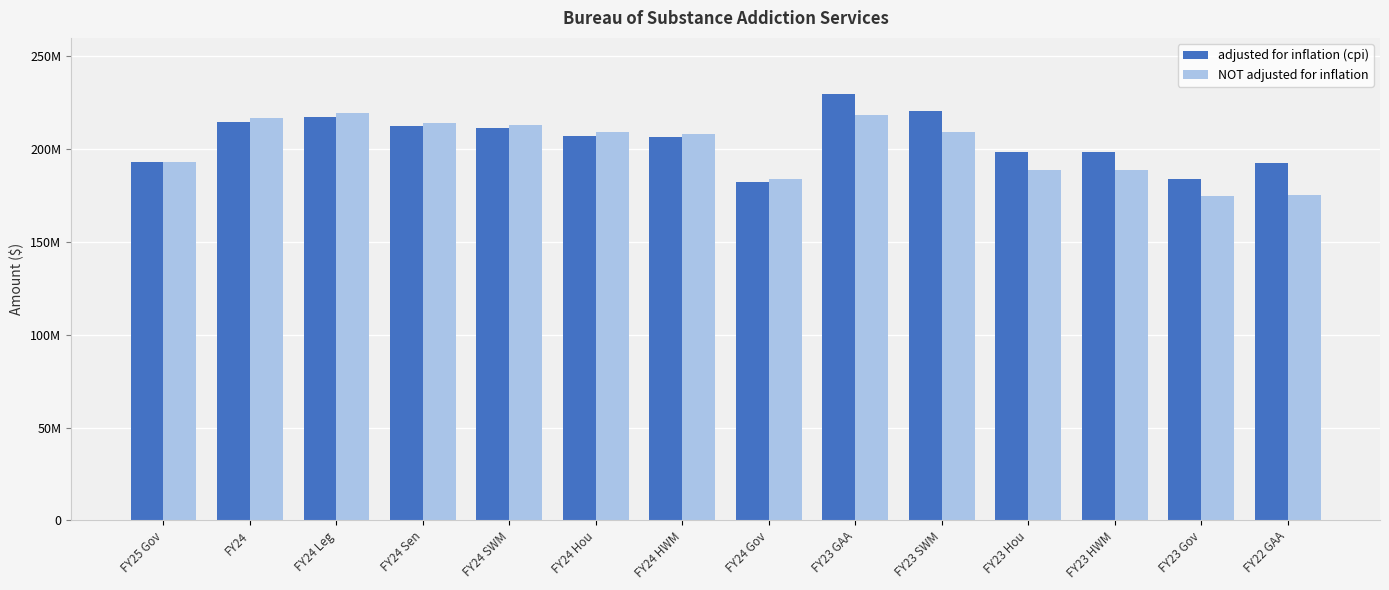

What is the label of the 5th bar from the left?

FY24 SWM